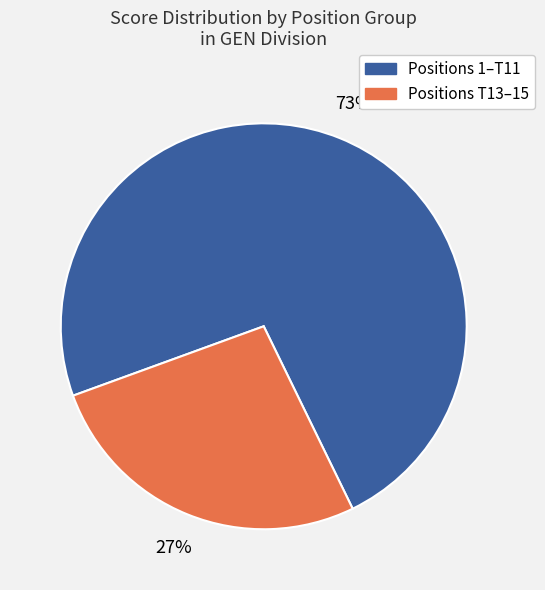

To the nearest percent, what is the average slice percentage?

50%